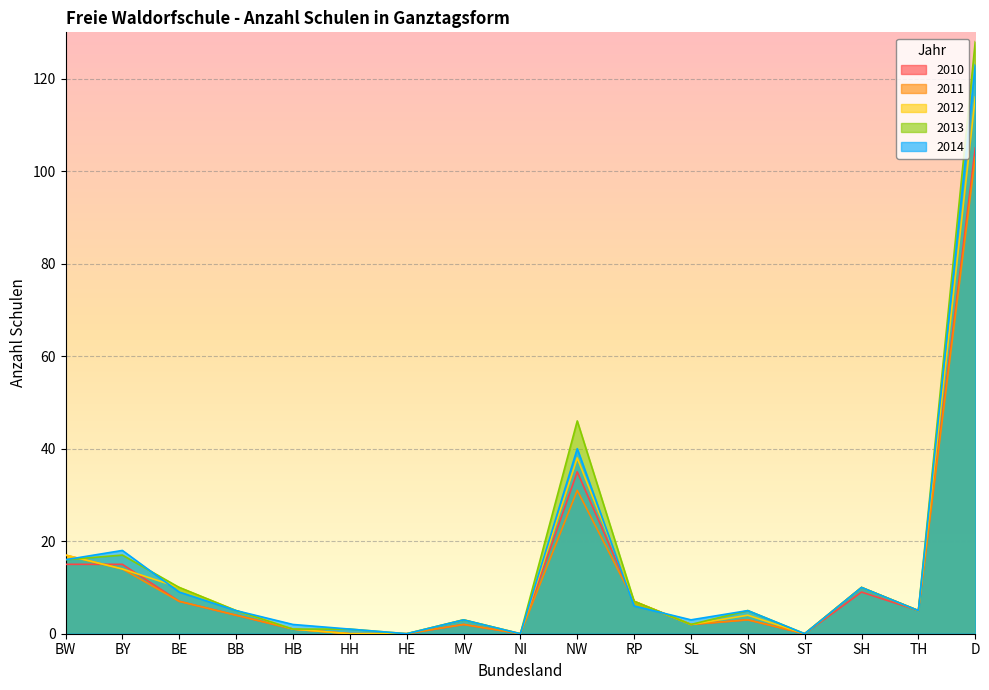

How many data points in 2010 are above 4?

8